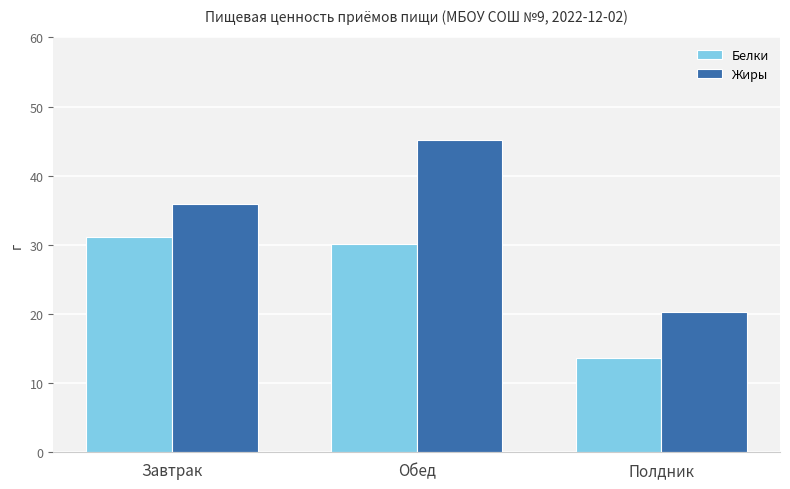

Reading left to right, extract all data points from this chart.

Белки: Завтрак=31.1	Обед=30.1	Полдник=13.6
Жиры: Завтрак=35.9	Обед=45.2	Полдник=20.2